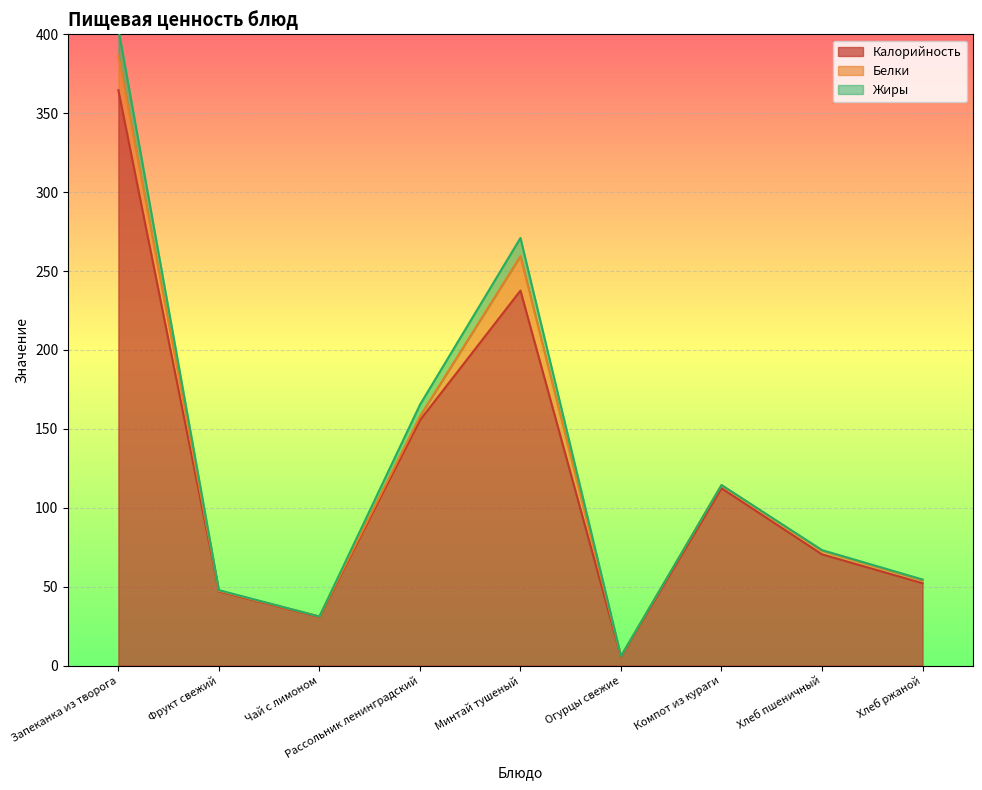

Reading left to right, list all the values displayed in this chart.

Калорийность: Запеканка из творога=364.6	Фрукт свежий=47.0	Чай с лимоном=30.8	Рассольник ленинградский=155.5	Минтай тушеный=237.6	Огурцы свежие=5.6	Компот из кураги=112.4	Хлеб пшеничный=70.5	Хлеб ржаной=52.2
Белки: Запеканка из творога=22.0	Фрукт свежий=0.4	Чай с лимоном=0.3	Рассольник ленинградский=2.5	Минтай тушеный=21.8	Огурцы свежие=0.3	Компот из кураги=1.9	Хлеб пшеничный=2.4	Хлеб ржаной=2.0
Жиры: Запеканка из творога=16.9	Фрукт свежий=0.4	Чай с лимоном=0.0	Рассольник ленинградский=7.4	Минтай тушеный=11.5	Огурцы свежие=0.0	Компот из кураги=0.1	Хлеб пшеничный=0.3	Хлеб ржаной=0.4